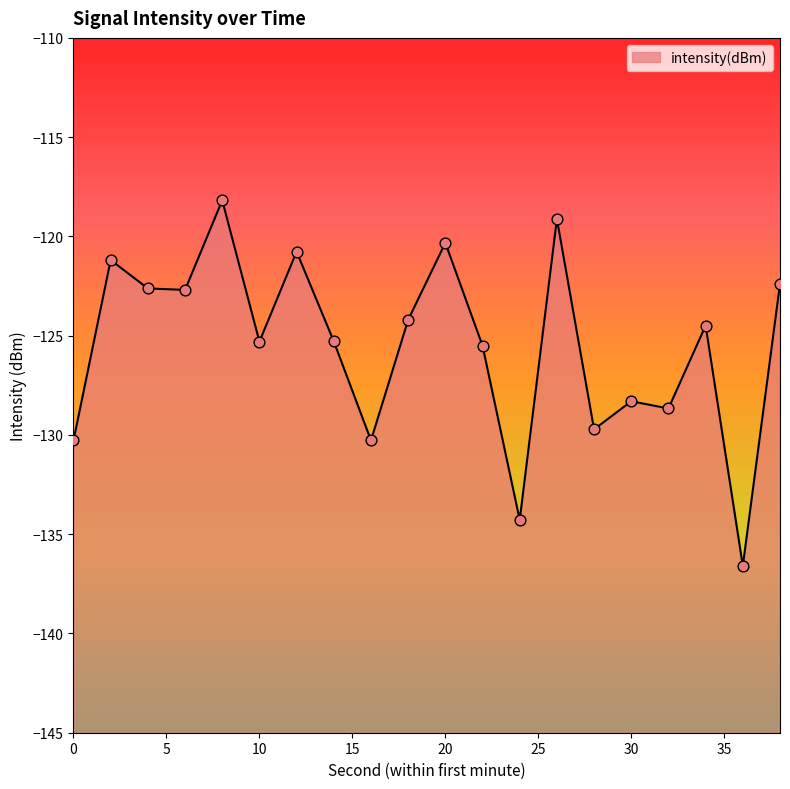

Between 24 and 26, which is larger?

26